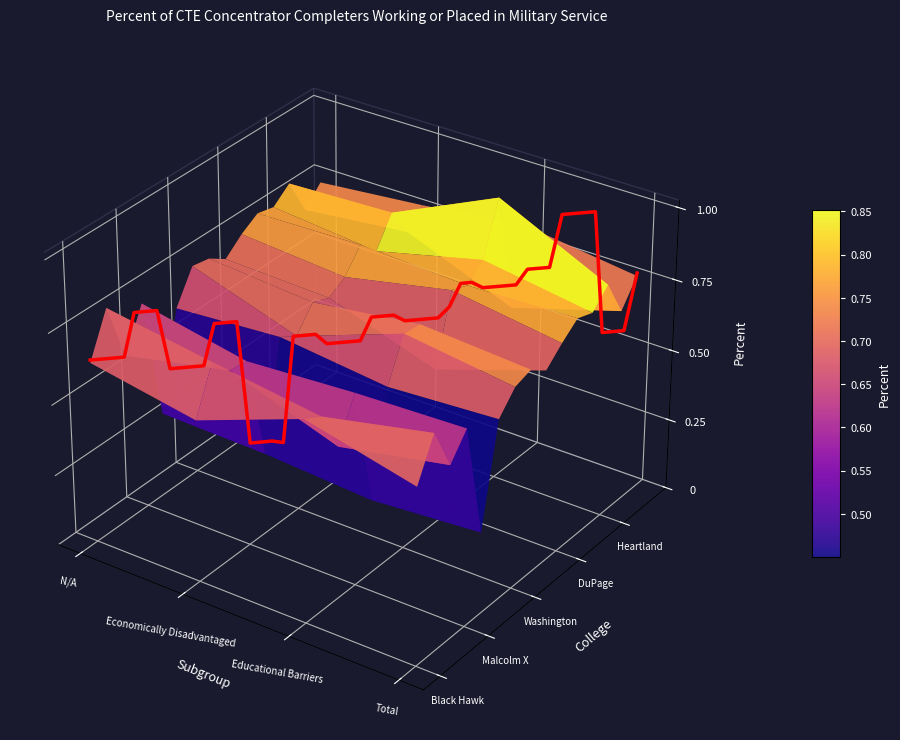

Is the value of Washington at Total greater than the value of Highland at N/A?

Yes